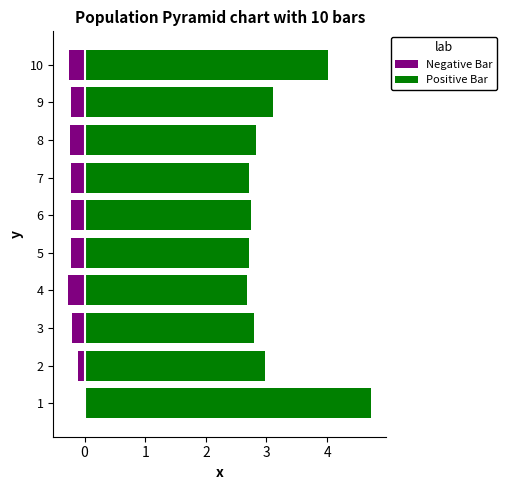

Is the value of Negative Bar at 9 greater than the value of Positive Bar at 4?

No